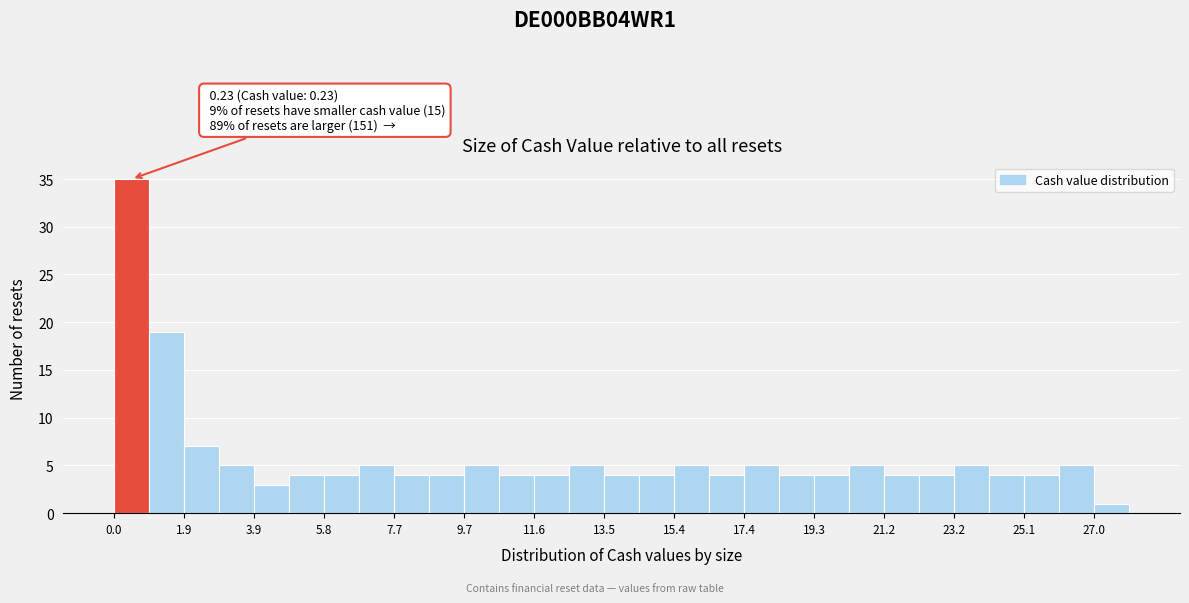

Which range on the x-axis has the tallest bar?

0.0 to 1.0